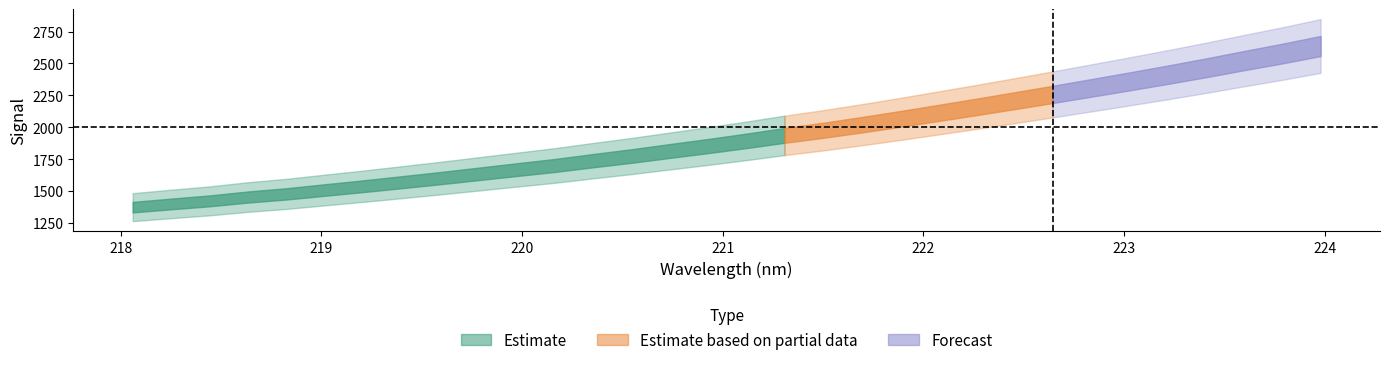

At which category does the chart reach its minimum across all series?

218.0596